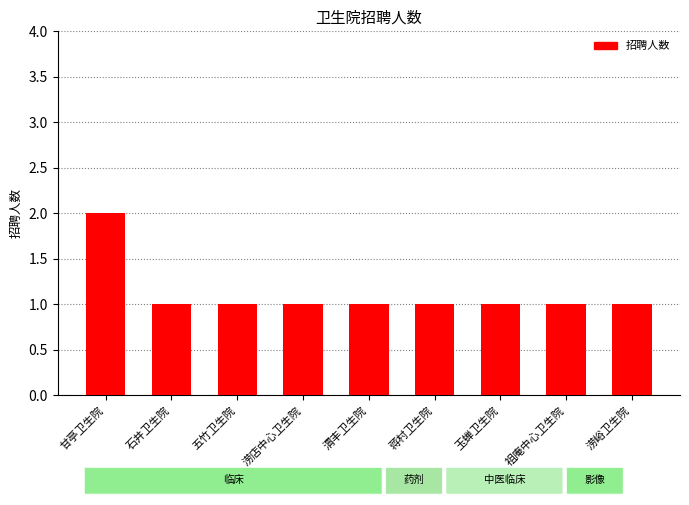

What is the maximum value shown in the chart?

2